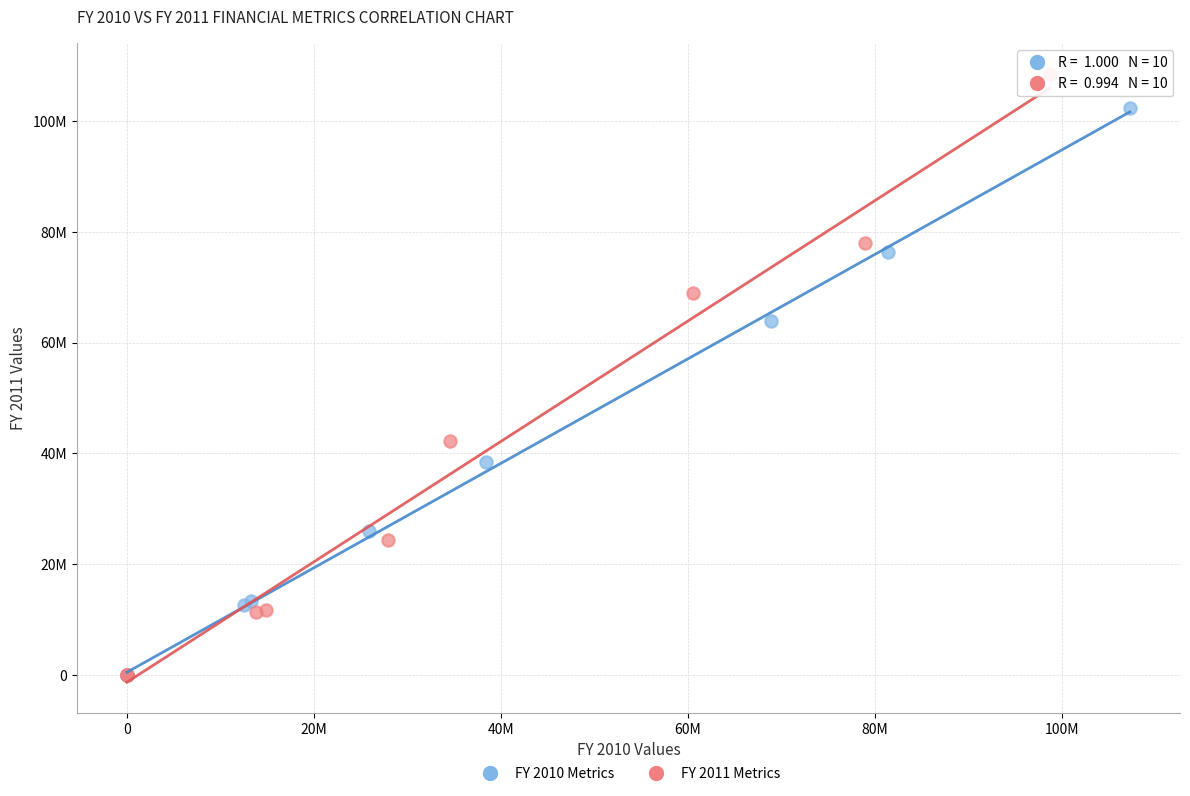

What are all the series names shown in the legend?

FY 2010 Metrics, FY 2011 Metrics